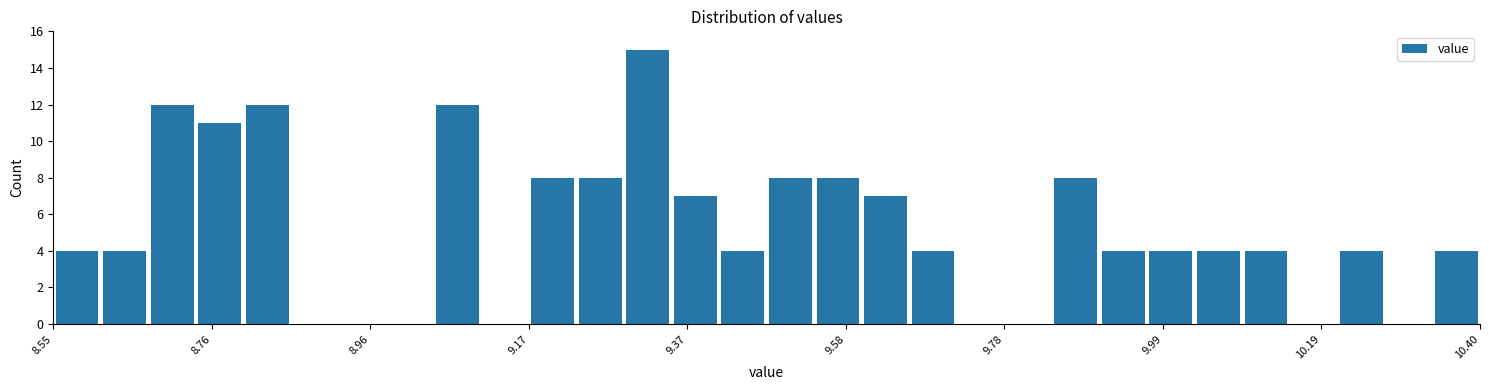

Around what value on the x-axis is the tallest bar? Give the approximate position of its centre, as read against the axis.

9.30